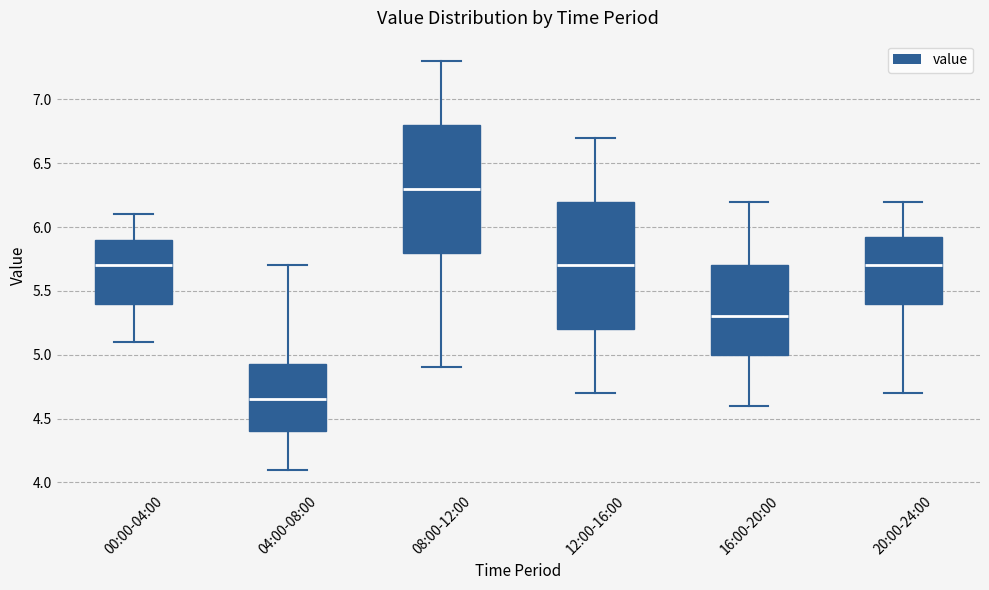

Reading left to right, read every box against the y-axis: the position of its median line, the range the box covers, and the ends of its whiskers. The values are not printed on the chart, so give them approximately, as read against the axis.

00:00-04:00: median 5.70, box 5.40 to 5.90, whiskers 5.10 to 6.10
04:00-08:00: median 4.65, box 4.40 to 4.95, whiskers 4.10 to 5.70
08:00-12:00: median 6.30, box 5.80 to 6.80, whiskers 4.90 to 7.30
12:00-16:00: median 5.70, box 5.20 to 6.20, whiskers 4.70 to 6.70
16:00-20:00: median 5.30, box 5.00 to 5.70, whiskers 4.60 to 6.20
20:00-24:00: median 5.70, box 5.40 to 5.95, whiskers 4.70 to 6.20